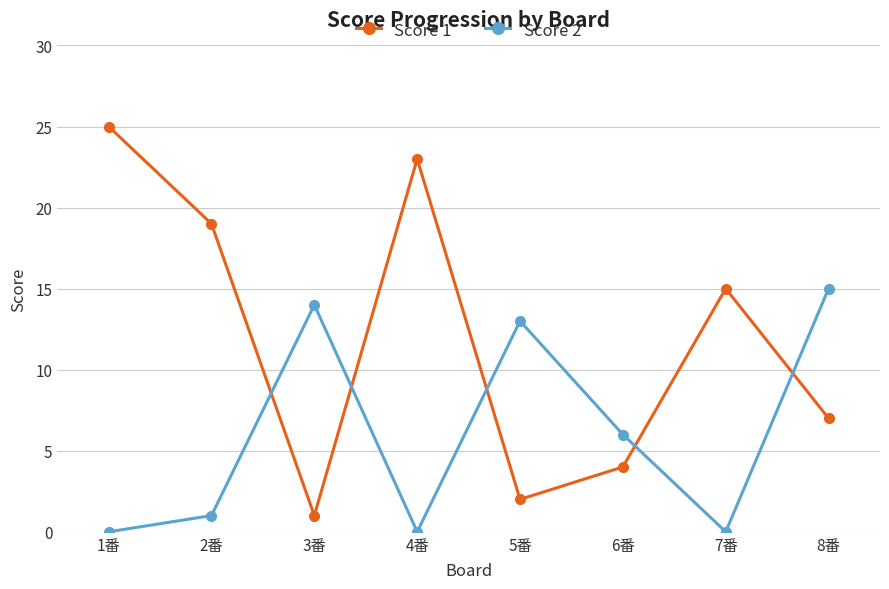

At how many categories does at least one series exceed 12?

7